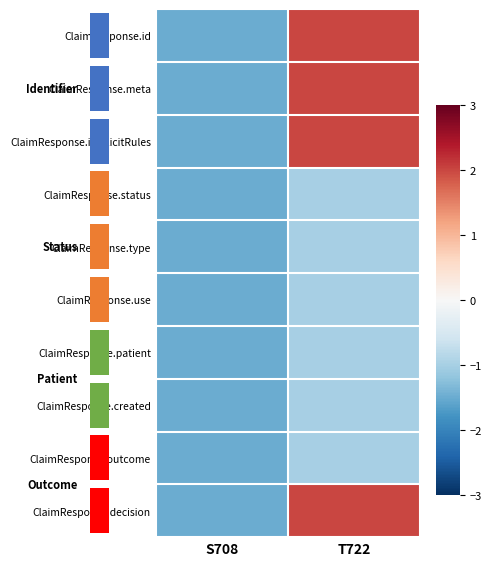

Count the ClaimResponse.status values in the range -1 to 0.

1